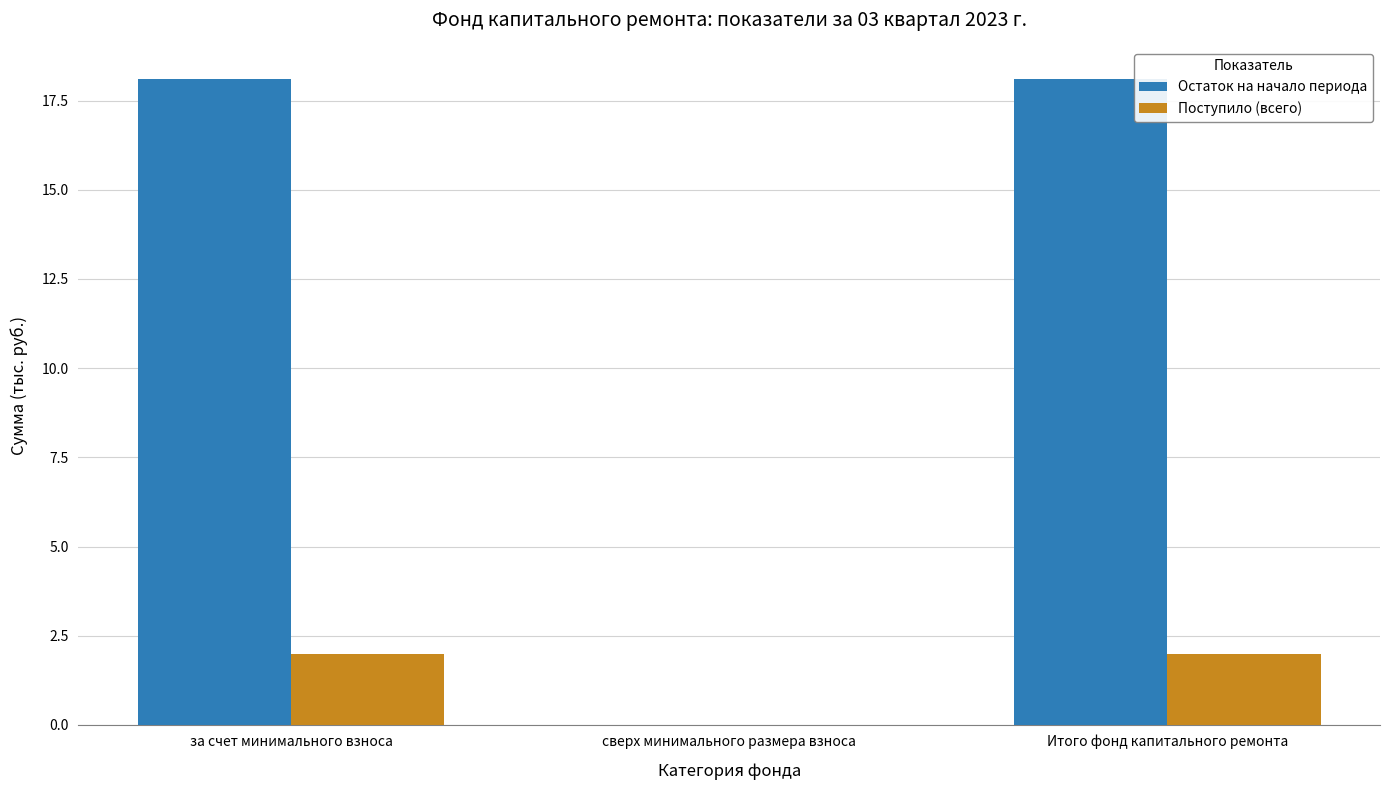

How many groups of bars are there?

3